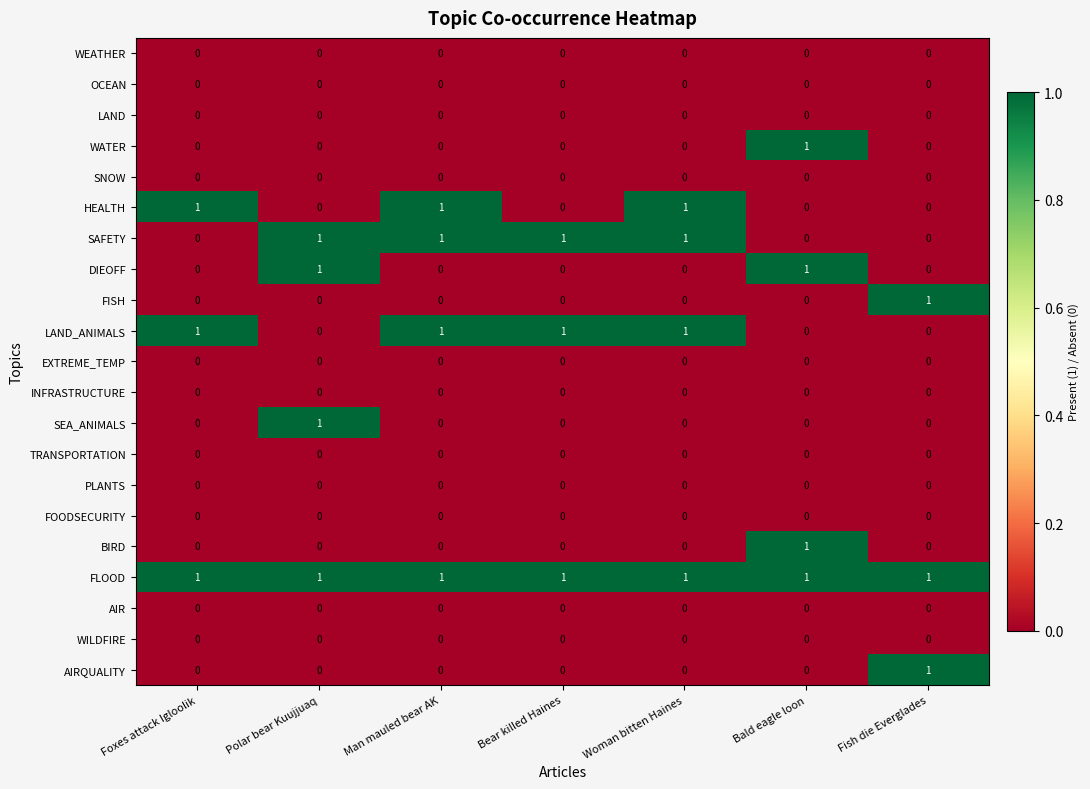

What is the total value across all series at Bear killed Haines?

3